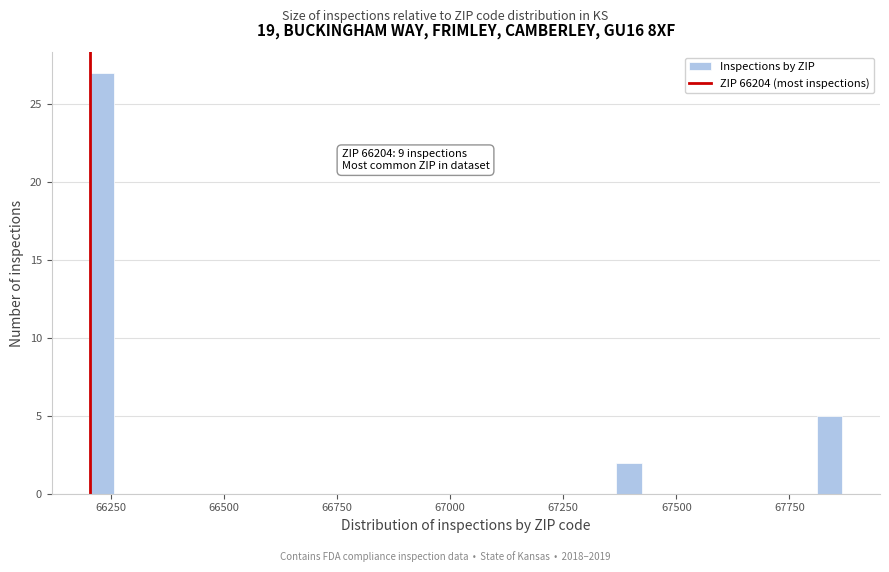

Around what value on the x-axis is the tallest bar? Give the approximate position of its centre, as read against the axis.

66250